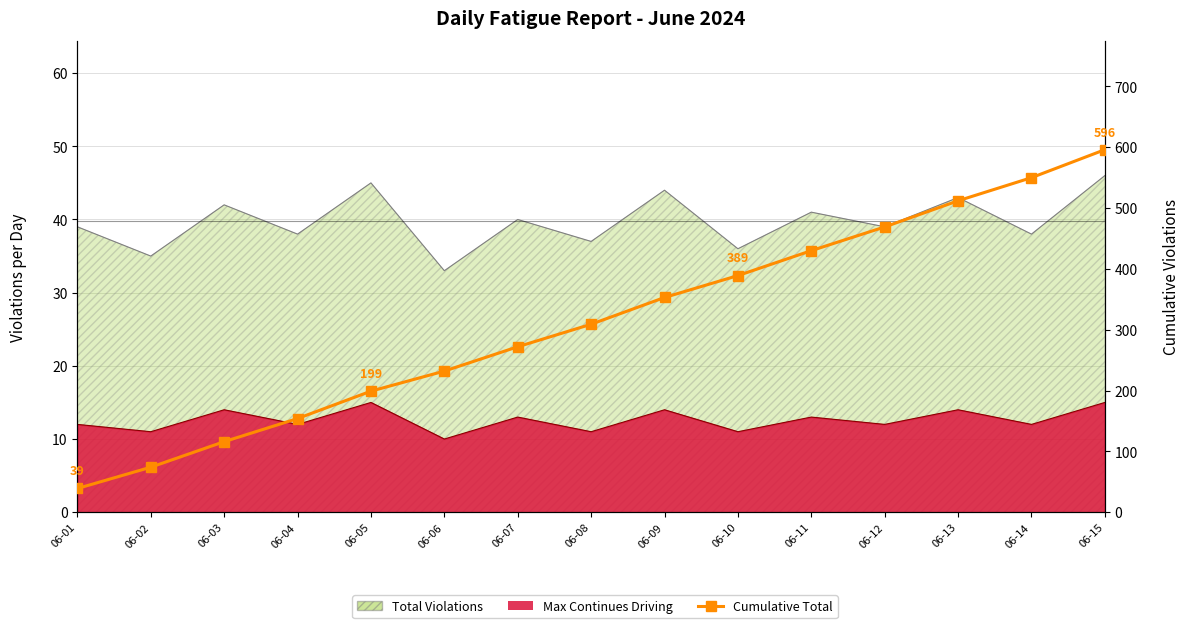

Reading left to right, extract all data points from this chart.

06-01=39	06-02=74	06-03=116	06-04=154	06-05=199	06-06=232	06-07=272	06-08=309	06-09=353	06-10=389	06-11=430	06-12=469	06-13=512	06-14=550	06-15=596